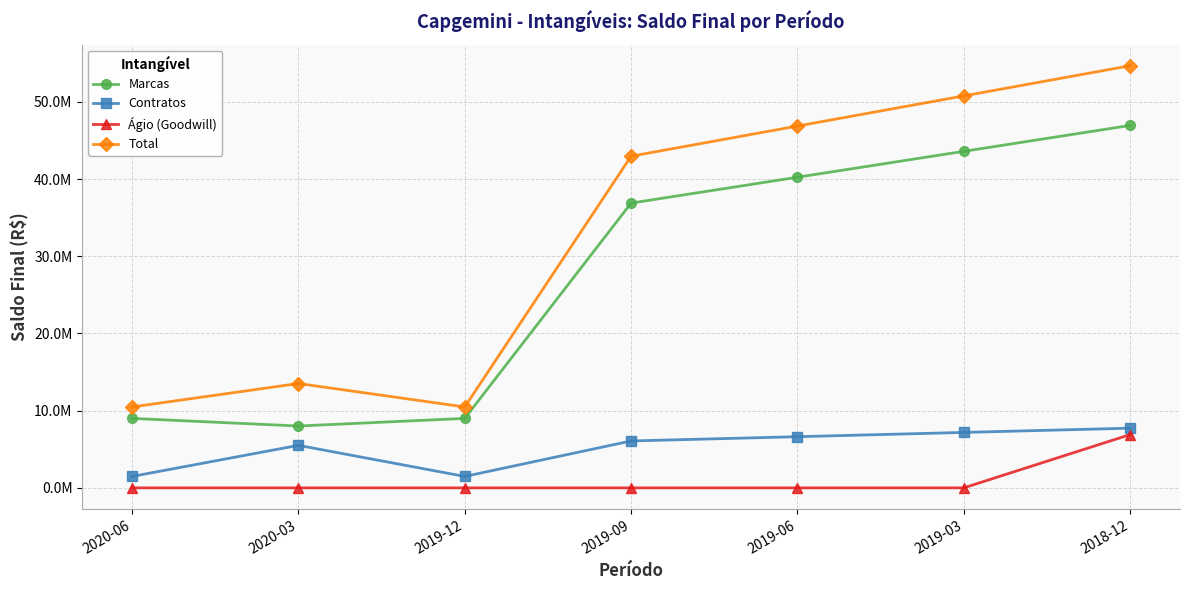

Reading left to right, what are all the values shown in this chart?

Marcas: 8997000.0	8010000.0	8997000.0	36881417.6	40234278.4	43587139.2	46940000.0
Contratos: 1481000.0	5507000.0	1481000.0	6075238.3	6627492.2	7179746.1	7732000.0
Ágio (Goodwill): 0.0	0.0	0.0	0.0	0.0	0.0	6898822.0
Total: 10478000.0	13517000.0	10478000.0	42956655.9	46861770.6	50766885.3	54672000.0